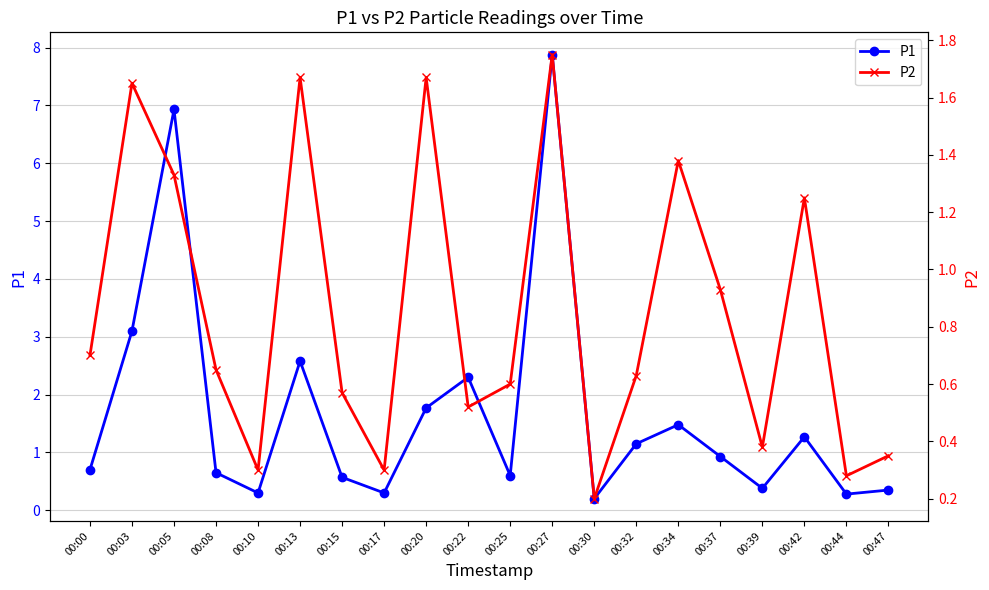

True or false: P2 and P1 intersect in this chart.

False